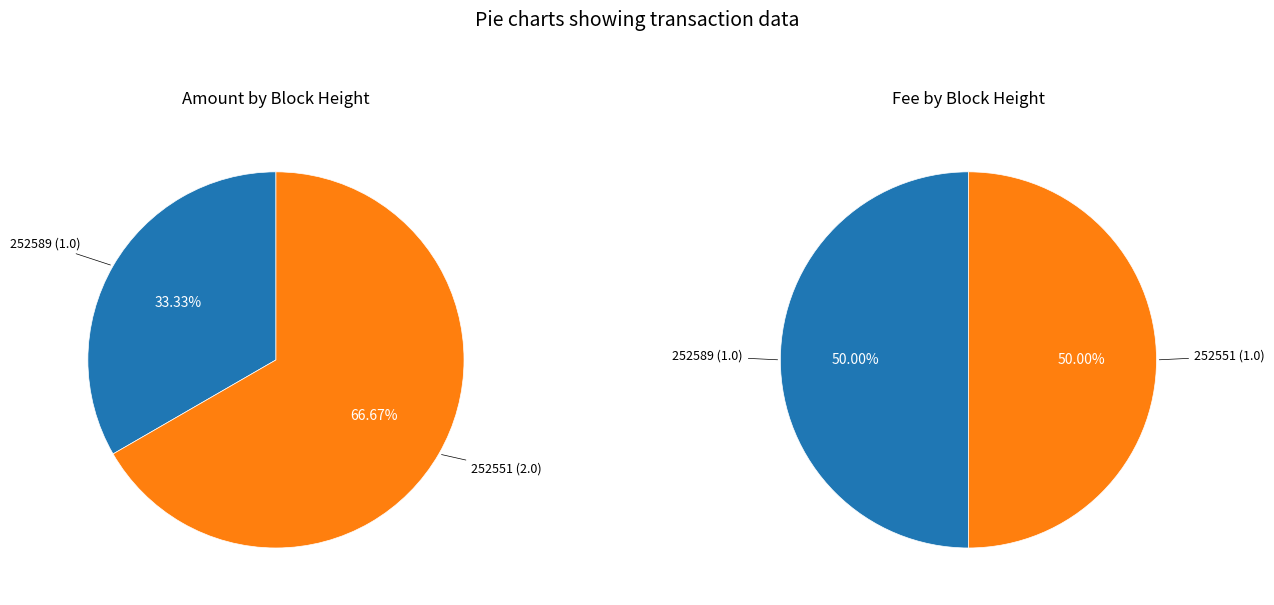

Is there a majority slice in this chart?

Yes